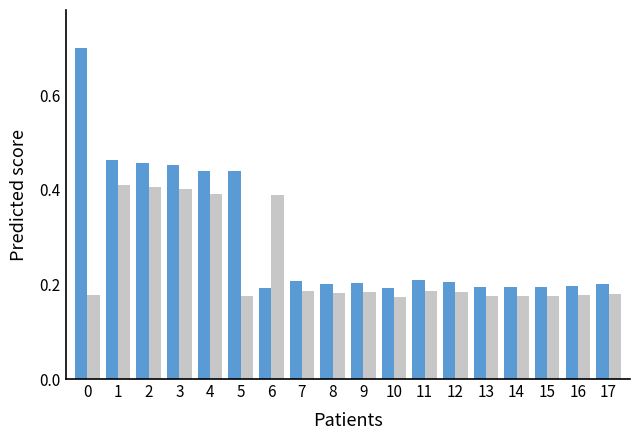

What is the total value across all series at 1?

0.9